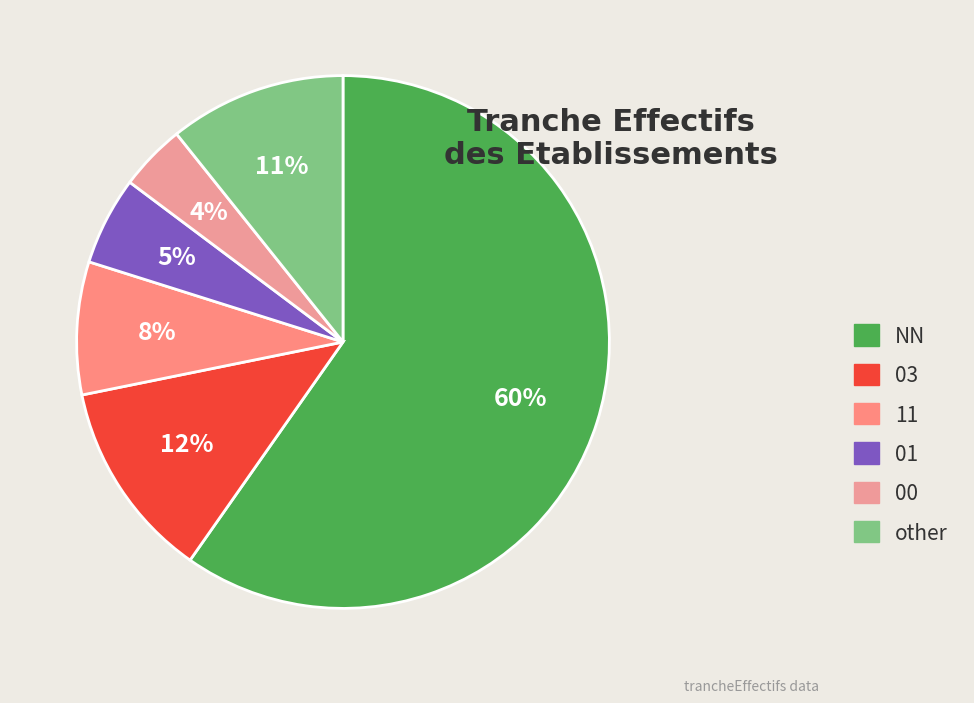

Count the number of slices in the pie.

6